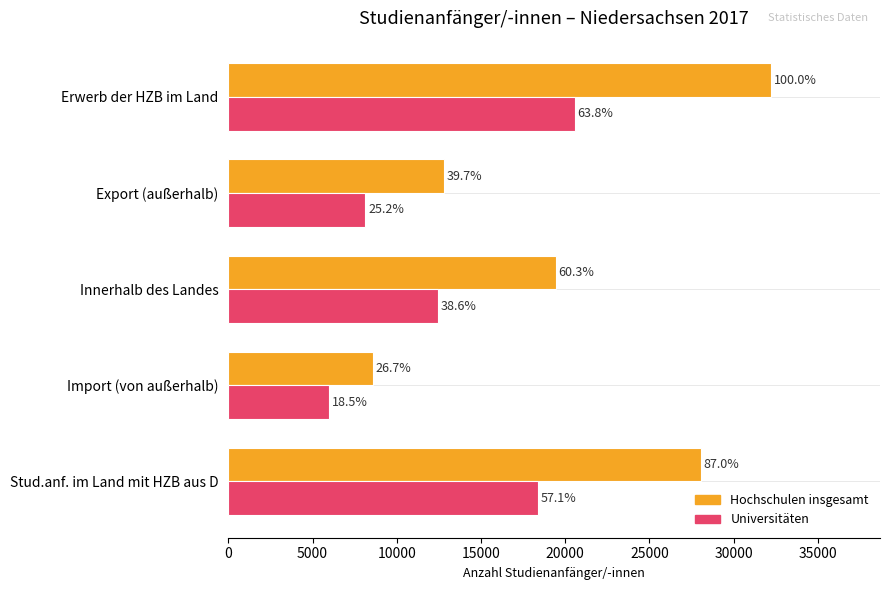

What is the difference between the maximum and minimum values in the Hochschulen insgesamt series?

23645